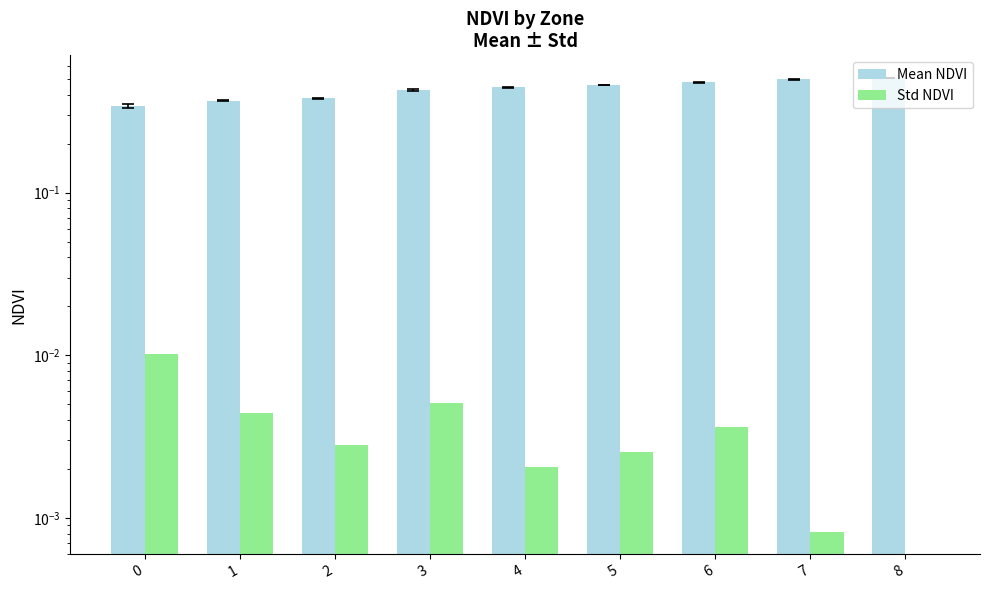

Which category has the lowest value in the Std NDVI series?

8